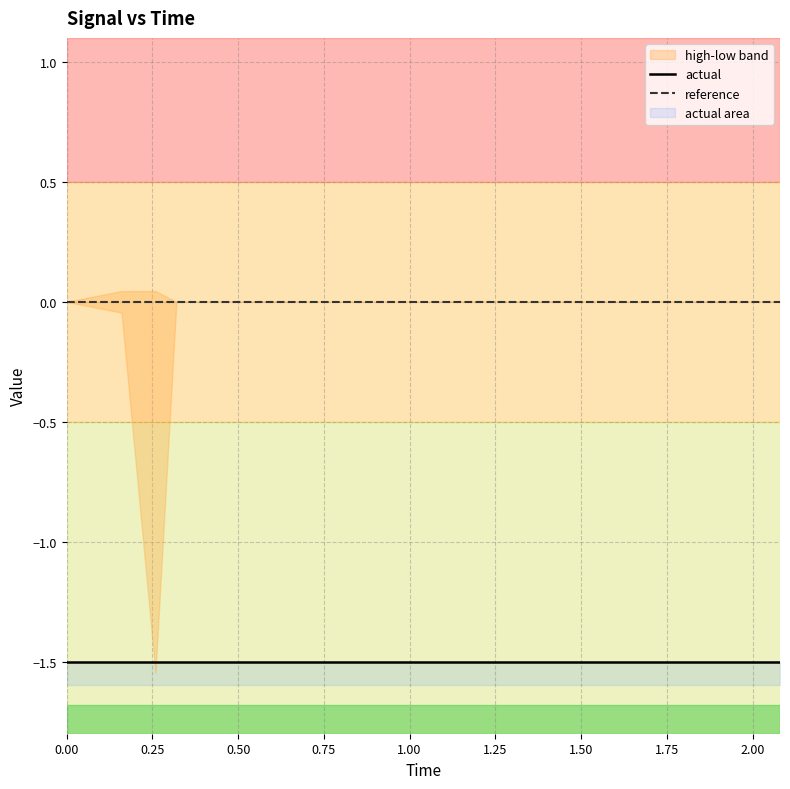

Does the chart have visible grid lines?

Yes